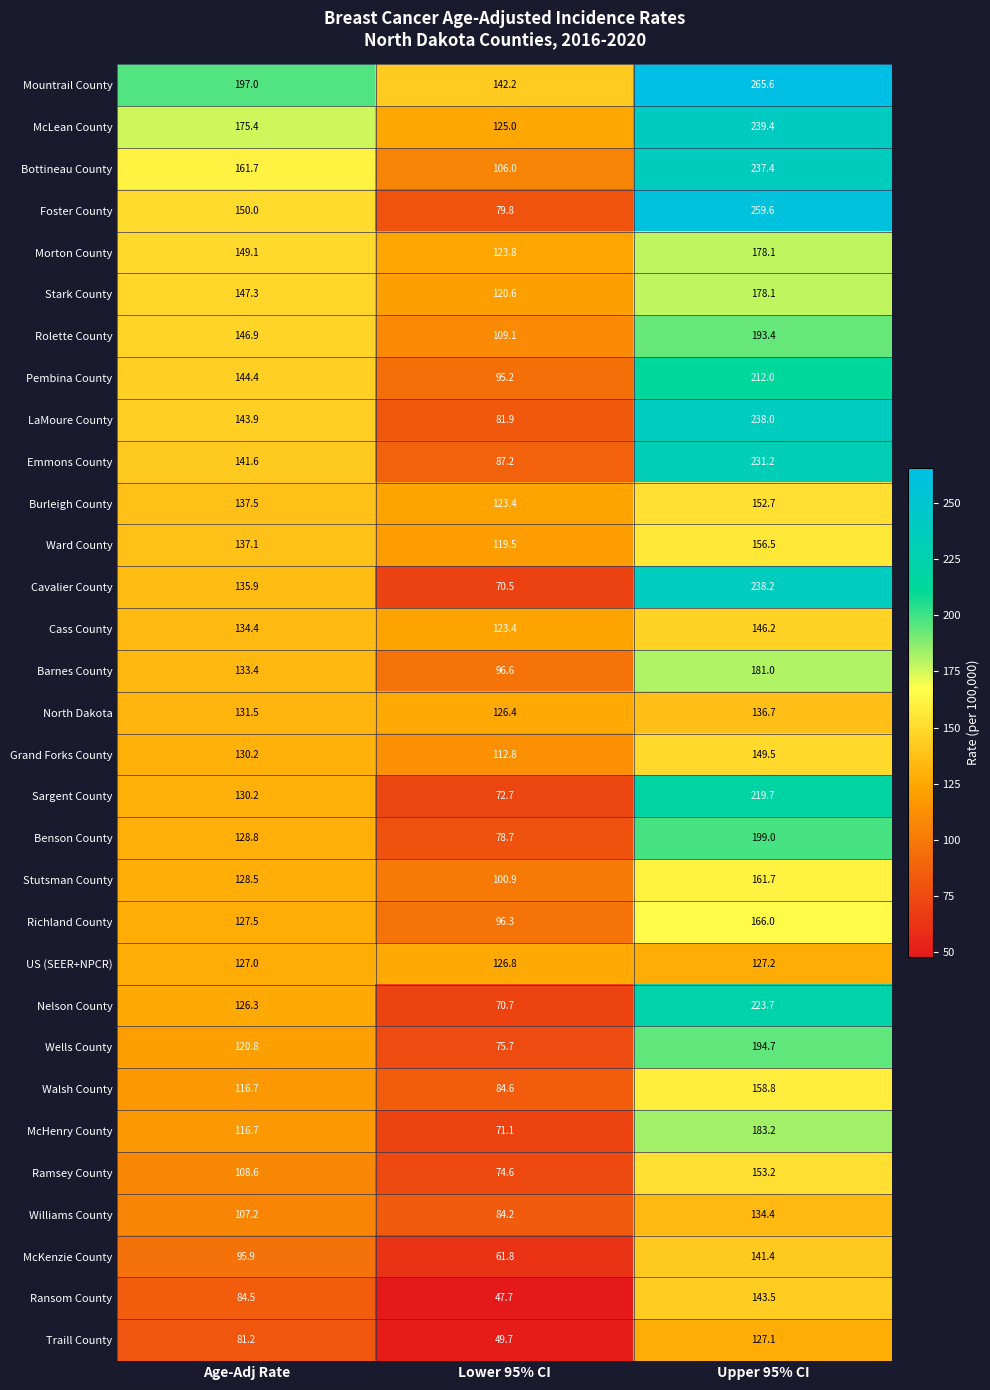

At which category is the sum across all series the highest?

Upper 95% CI